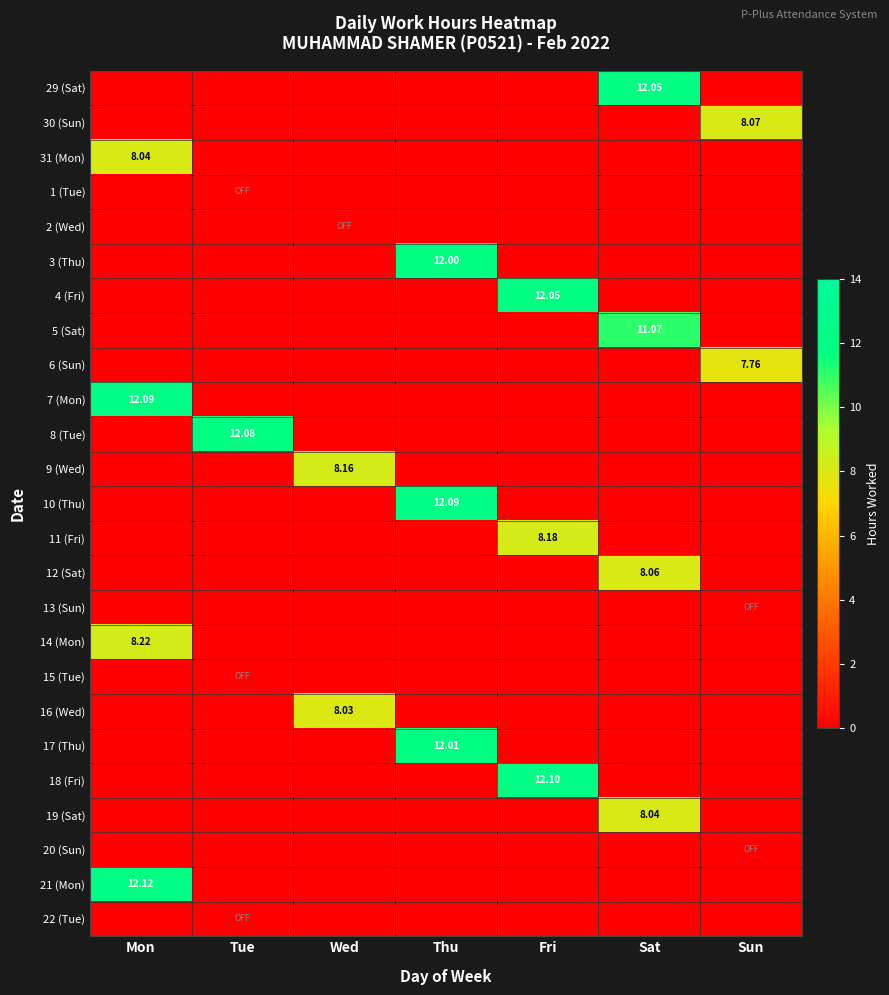

What is the spread (max minus min) of values at Wed?

8.2